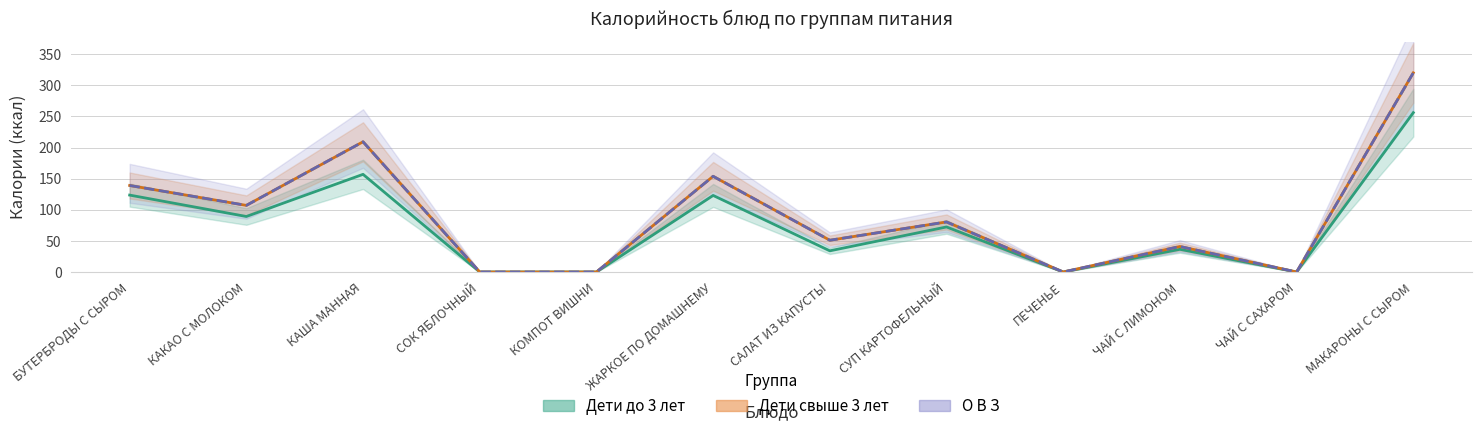

Count the number of data series in this chart.

3